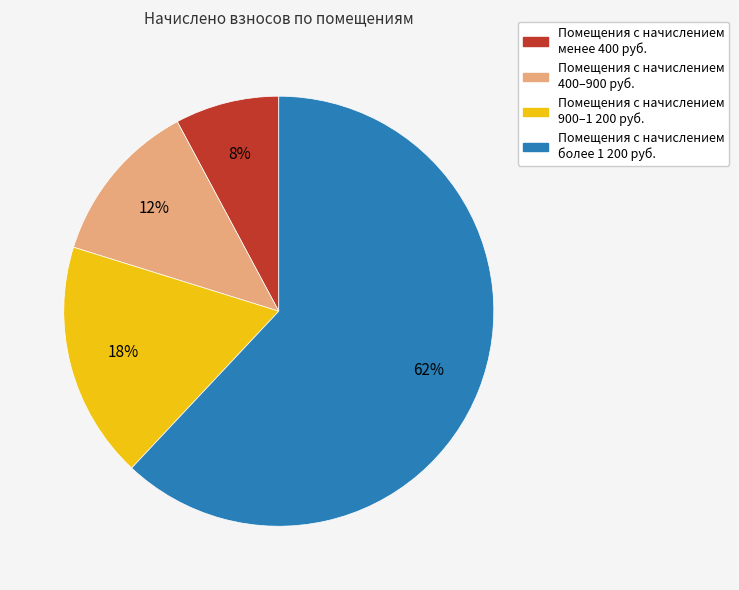

Is there any slice that represents more than half of the pie?

Yes